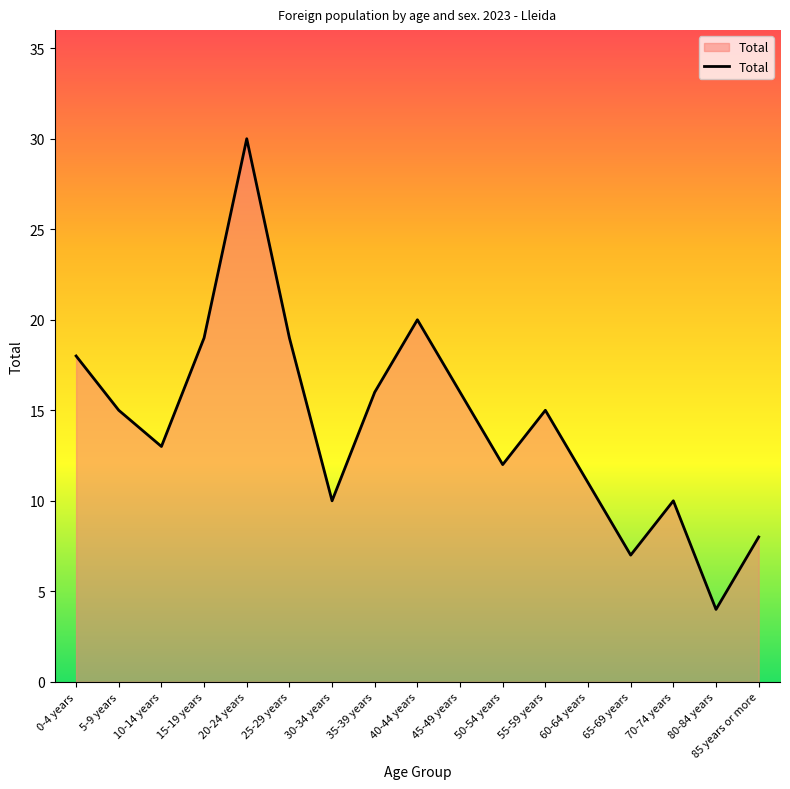

What is the difference between the values at 50-54 years and 55-59 years?

3